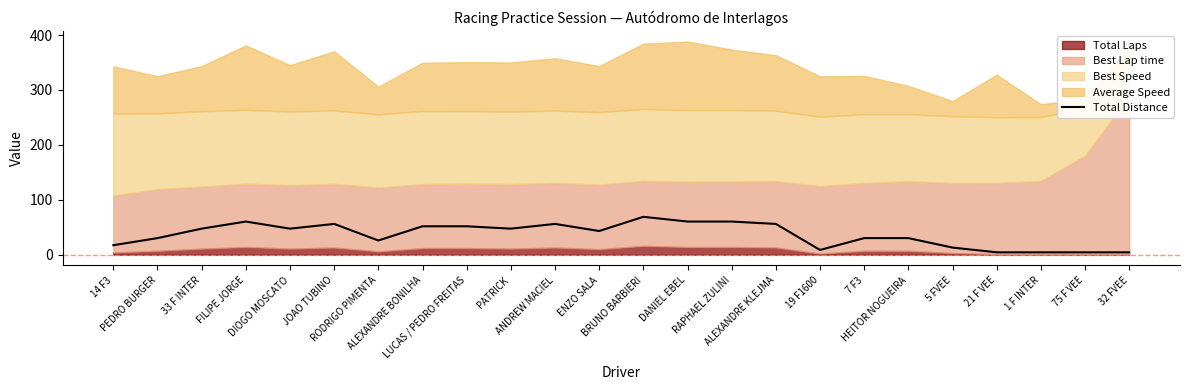

Which has a higher value, 14 F3 or 21 F VEE?

14 F3